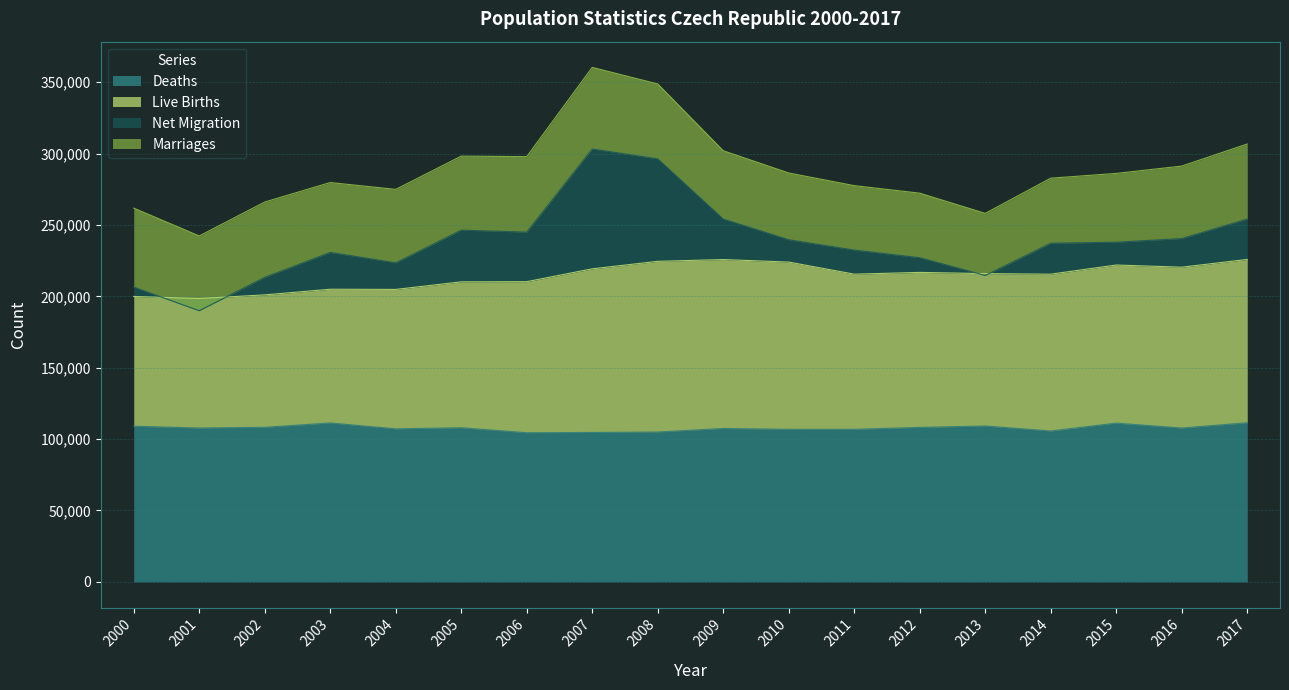

At which category does the chart reach its peak across all series?

2008